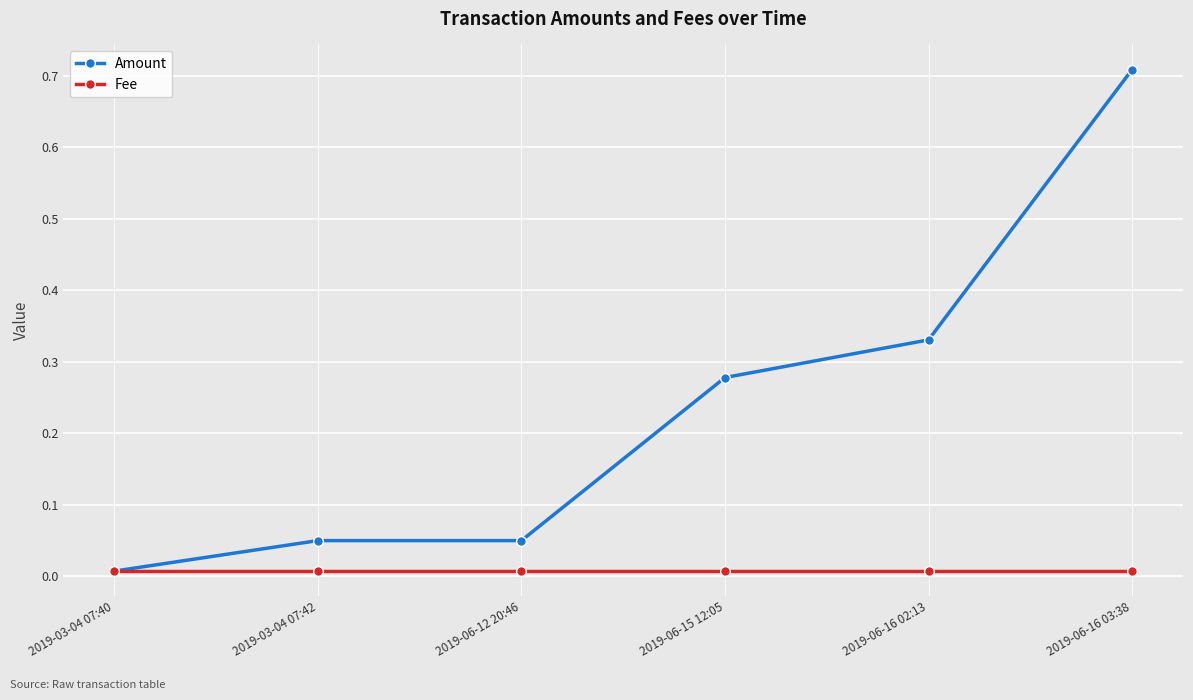

Between 2019-03-04 07:42 and 2019-06-16 02:13, which series saw the biggest shift?

Amount